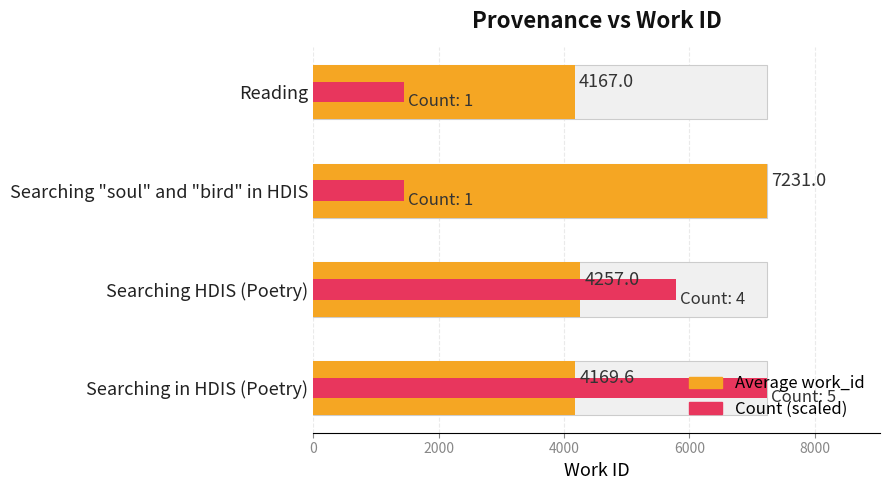

Rank the series at Searching "soul" and "bird" in HDIS from highest to lowest value.

Average work_id, Count (scaled)